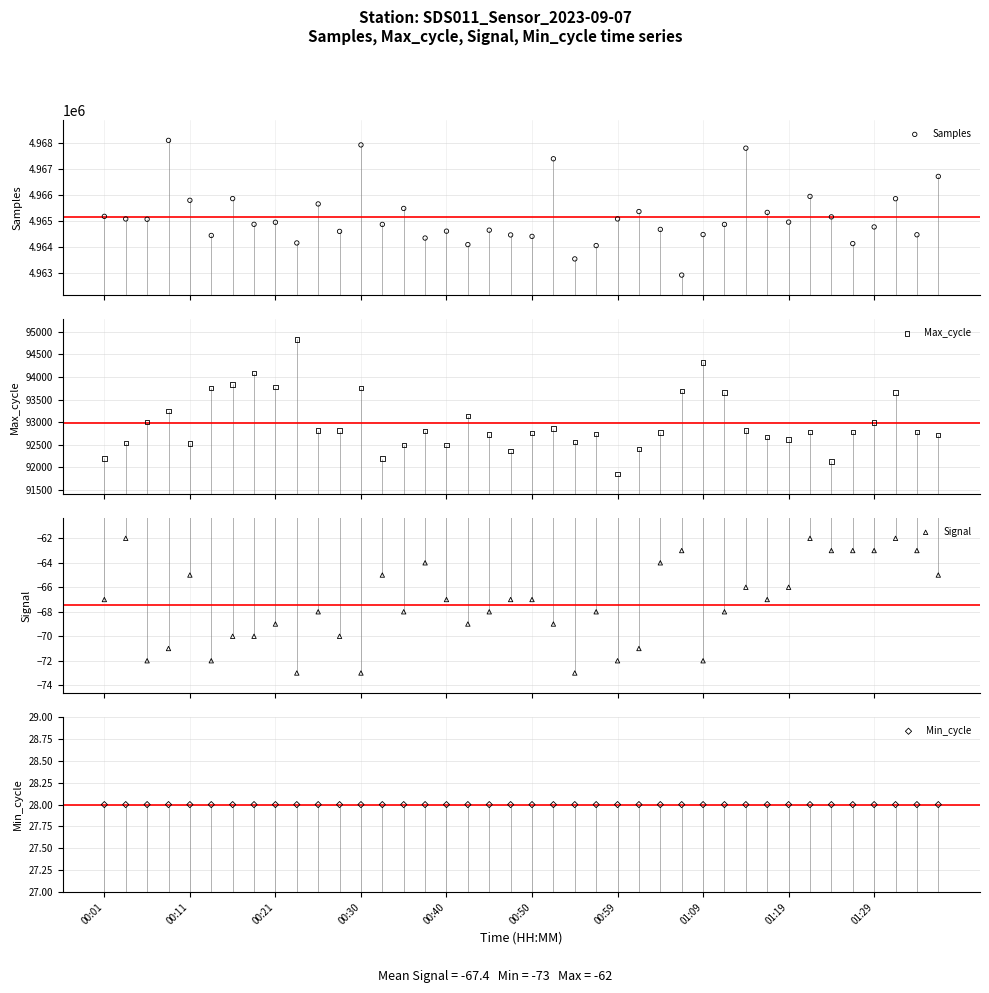

Which series reaches the maximum Y coordinate?

Samples